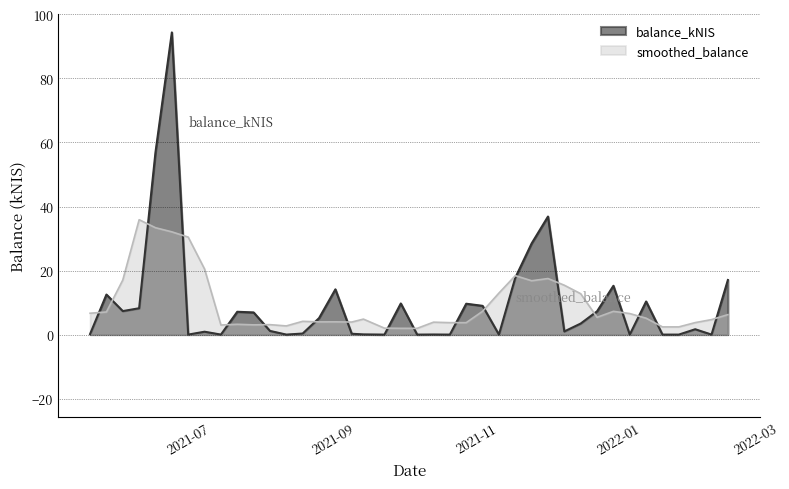

How many lines are shown in the chart?

2